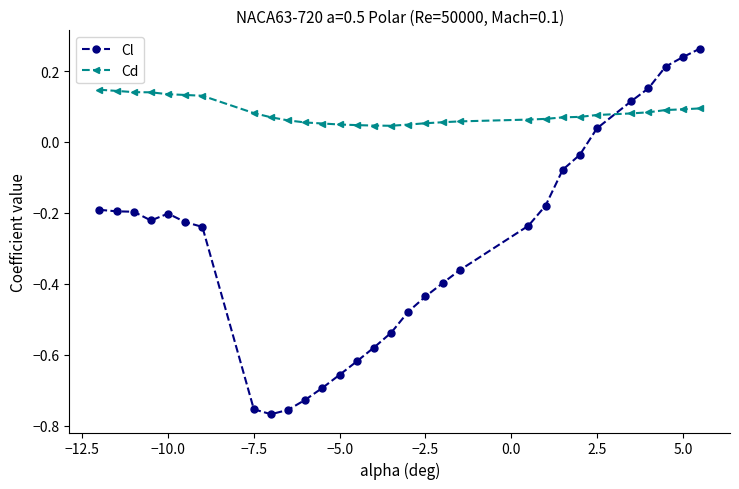

How many data points in Cl are above 0?

6